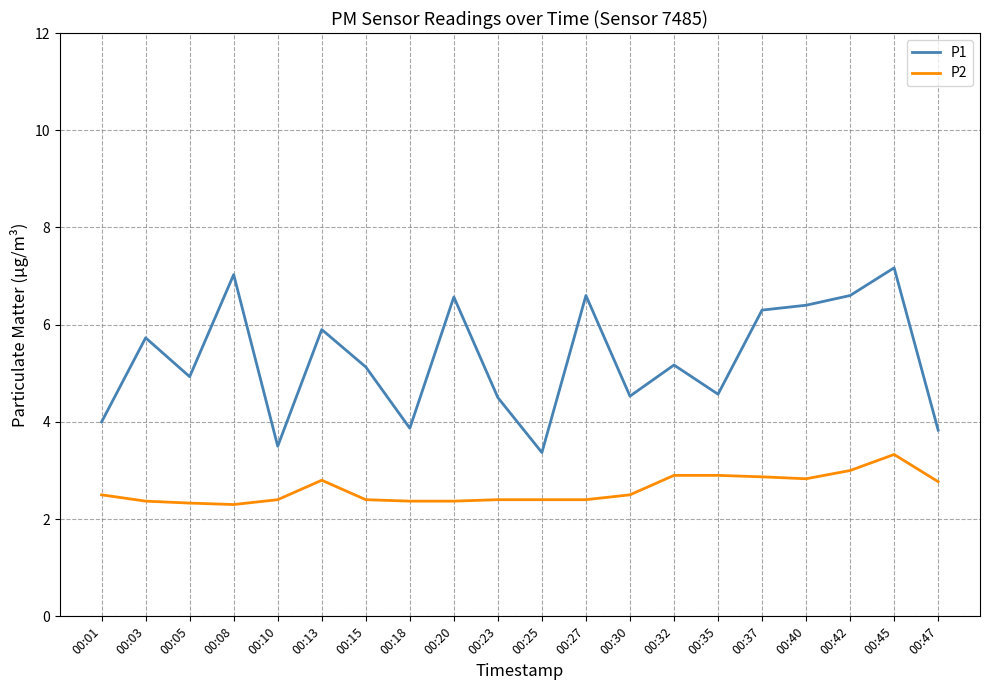

At which category is the sum across all series the highest?

00:45